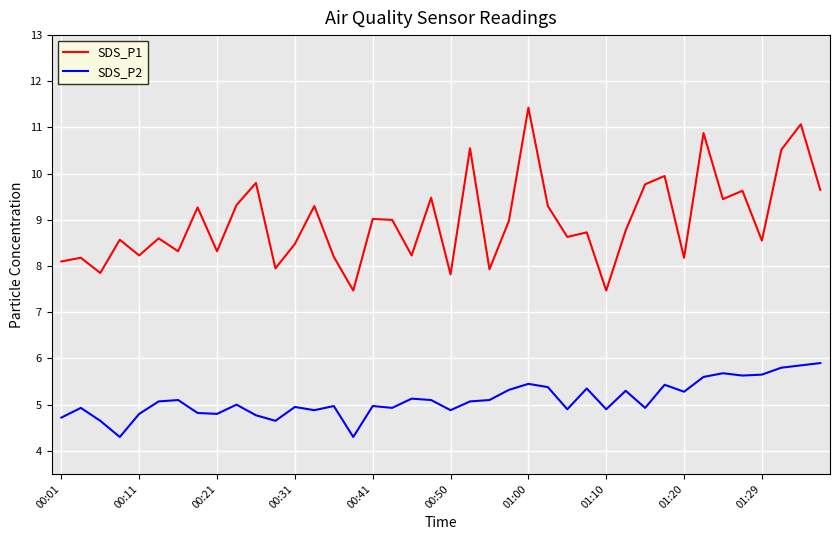

List the series in order of their overall mean, highest first.

SDS_P1, SDS_P2